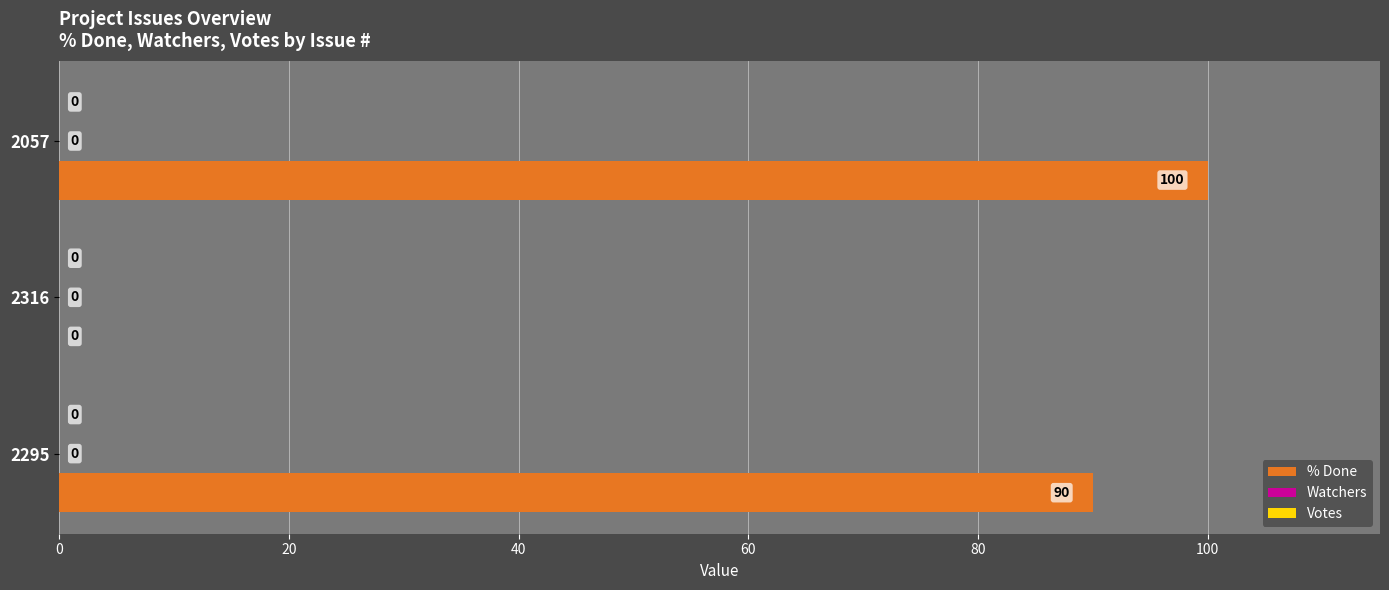

Reading top to bottom, what are all the values shown in this chart?

2057=100	2316=0	2295=90